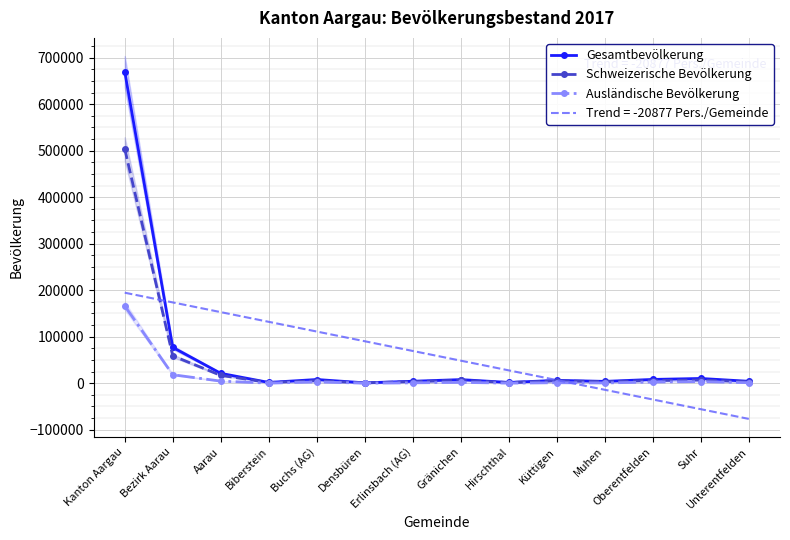

What is the label of the 12th point from the right?

Aarau